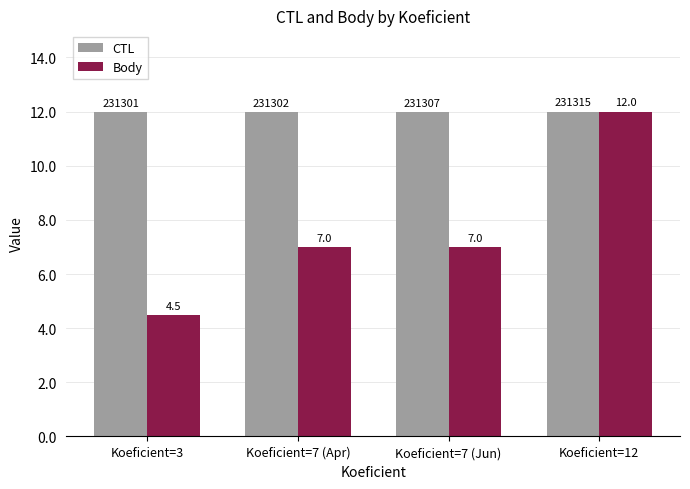

True or false: Body has a value of 4.5 at Koeficient=3.

True